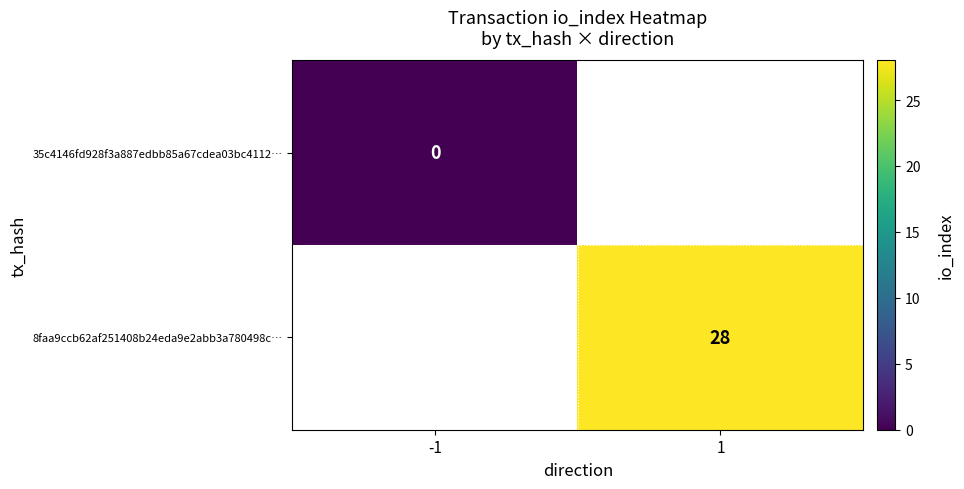

Is it true that 8faa9ccb62af251408b24eda9e2abb3a780498c… equals 28 at 1?

True